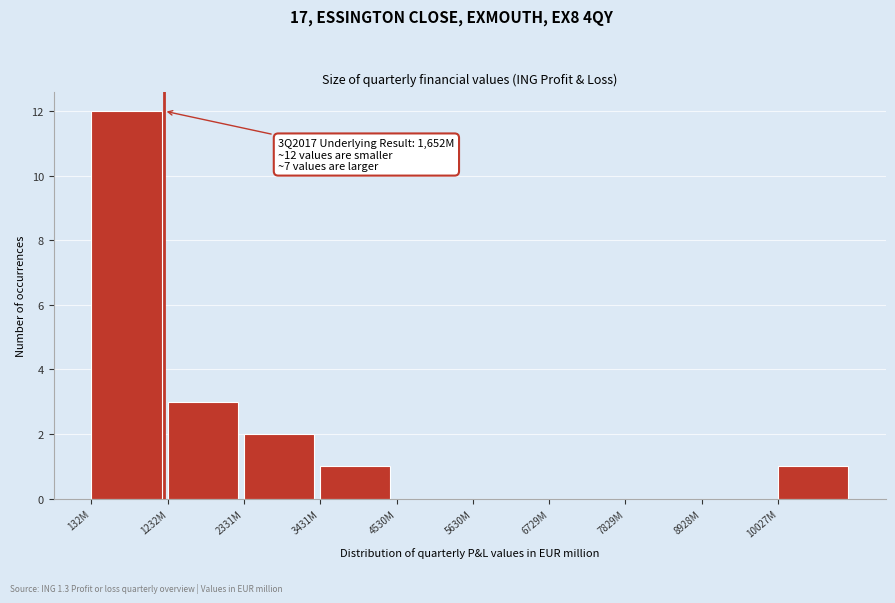

Reading right to left, transcribe all the data shown in this chart.

10027M=1	8928M=0	7829M=0	6729M=0	5630M=0	4530M=0	3431M=1	2331M=2	1232M=3	132M=12